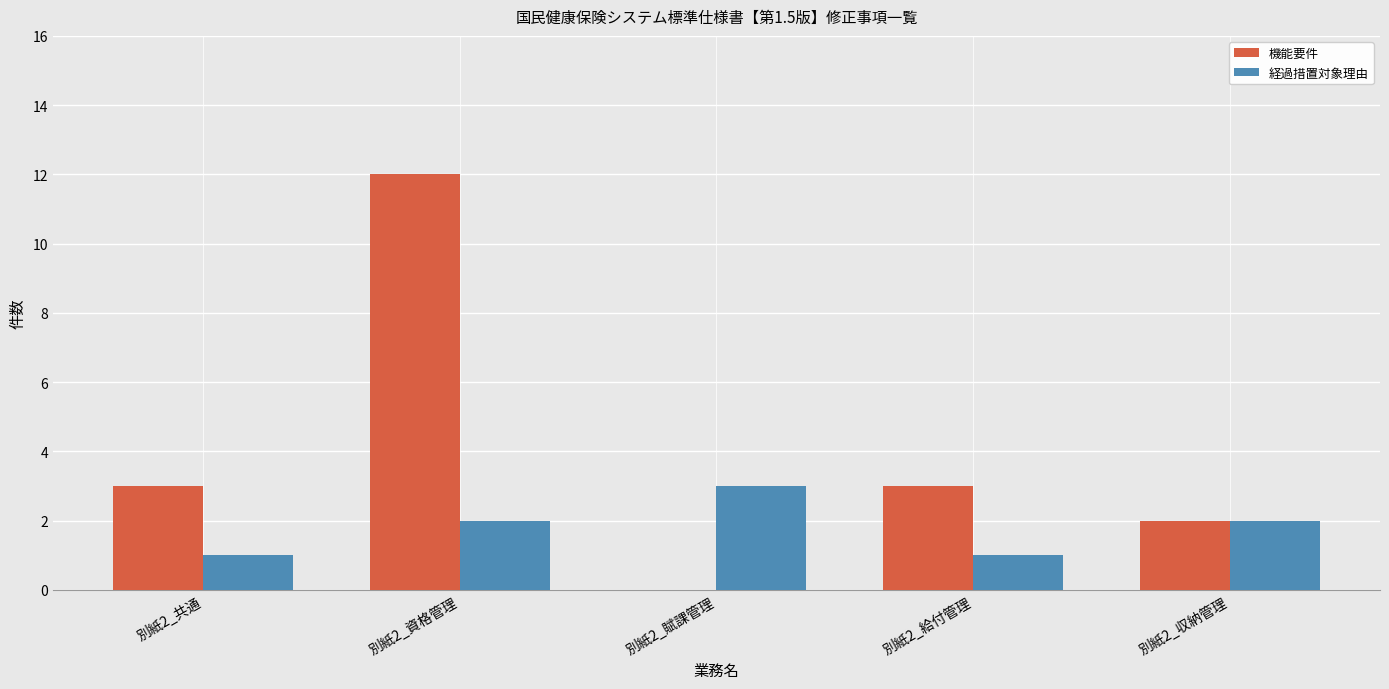

Is the value of 機能要件 at 別紙2_共通 greater than the value of 経過措置対象理由 at 別紙2_給付管理?

Yes